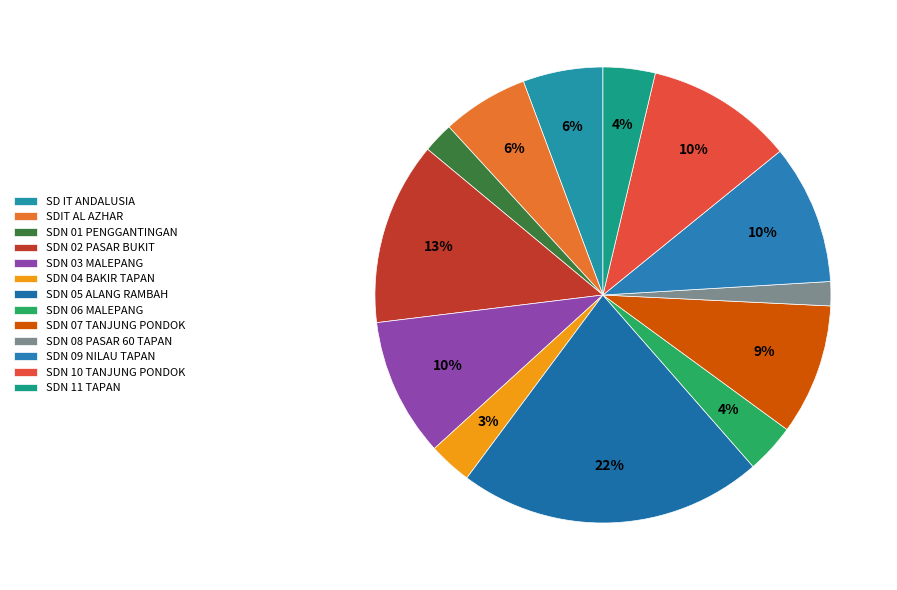

To the nearest percent, what is the average slice percentage?

8%